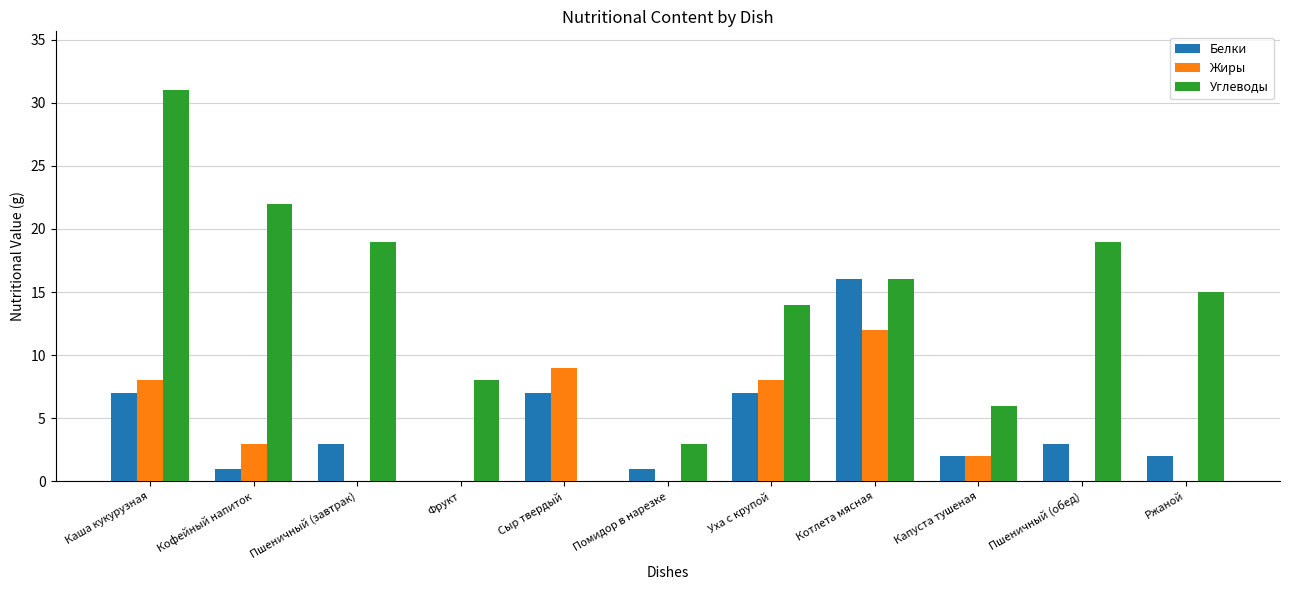

Which series has the largest range (max minus min)?

Углеводы